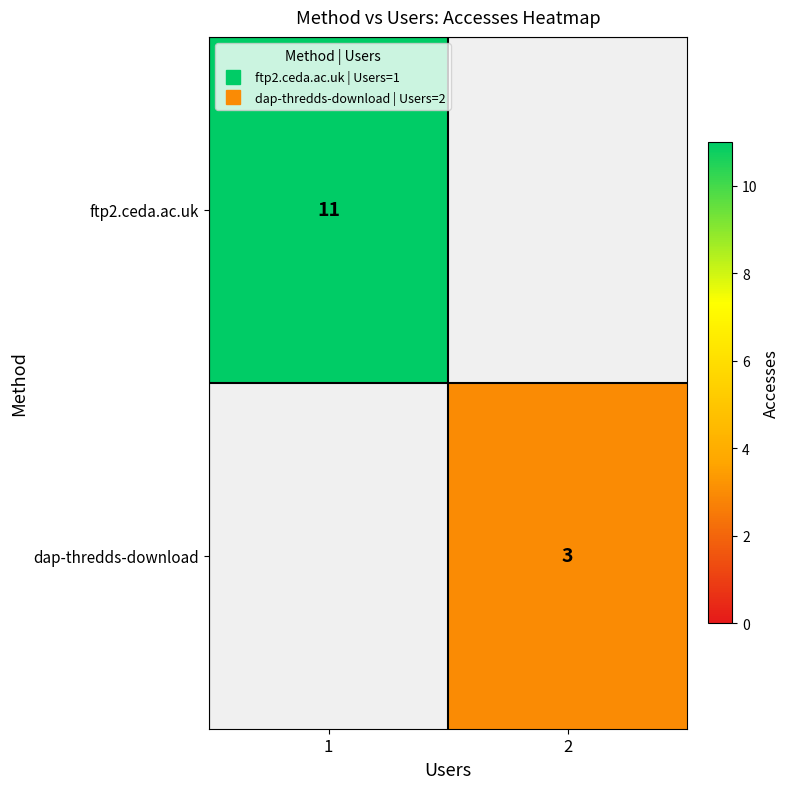

What is the minimum value shown in the chart?

3.0